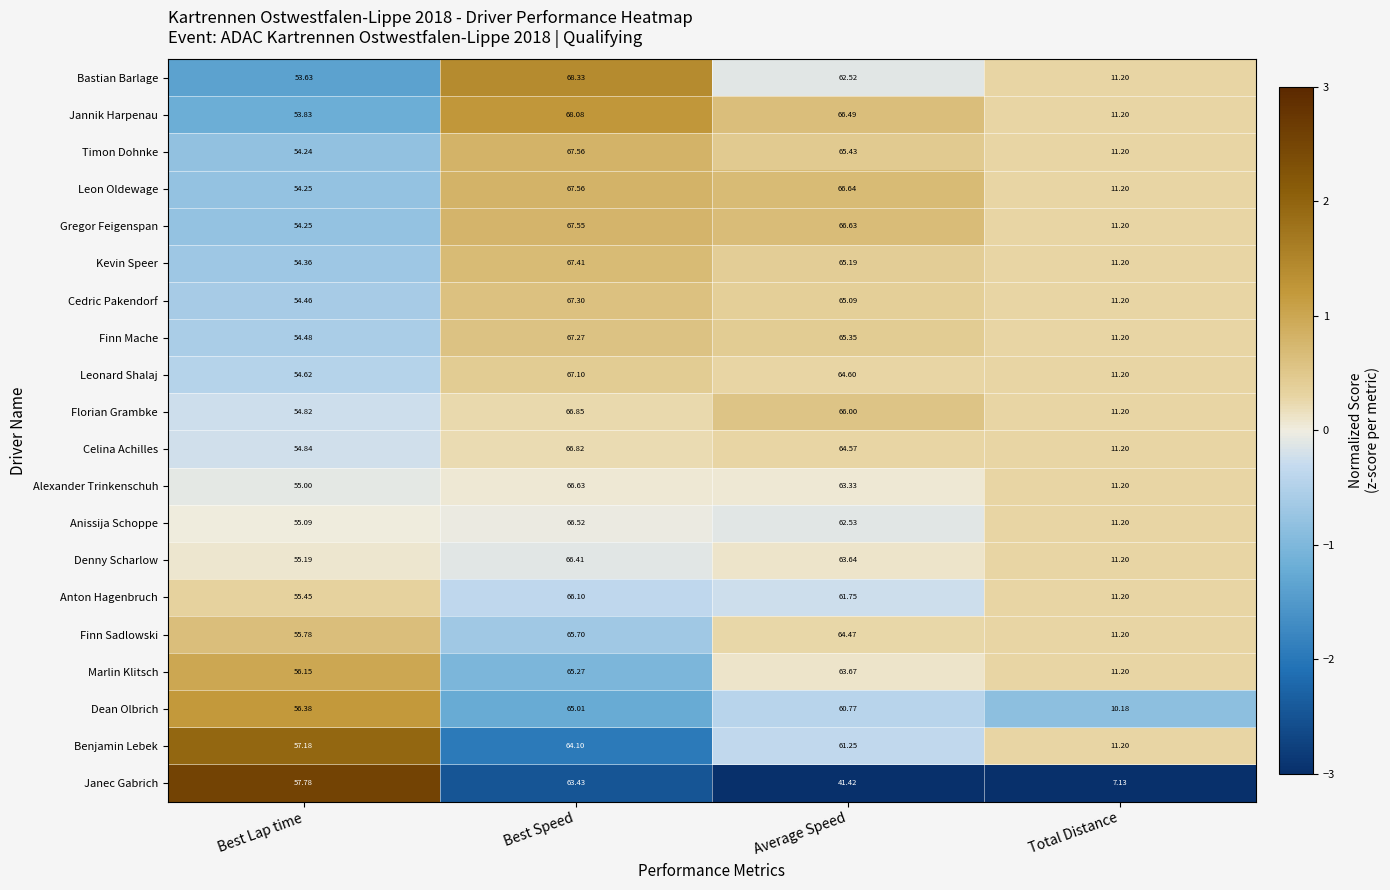

What is the greatest value displayed?

68.3